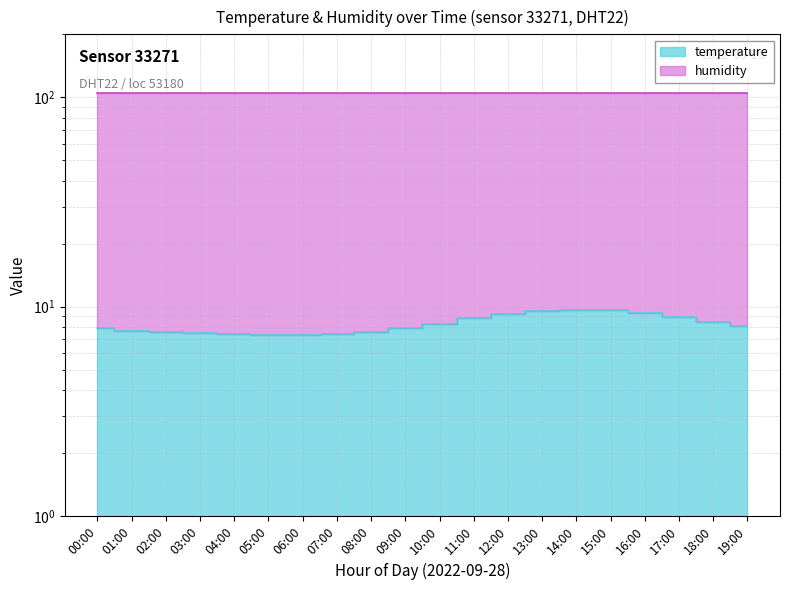

At which category does the data reach its first local peak?

14:00